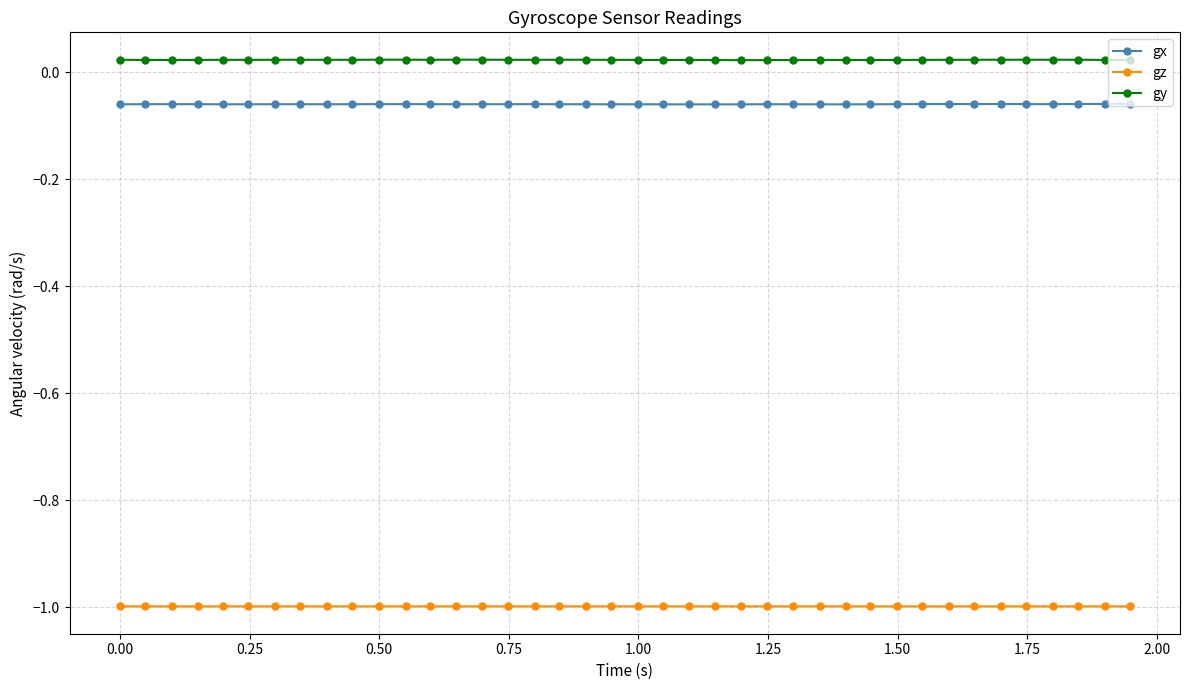

Rank the series by their maximum value, from highest to lowest.

gy, gx, gz